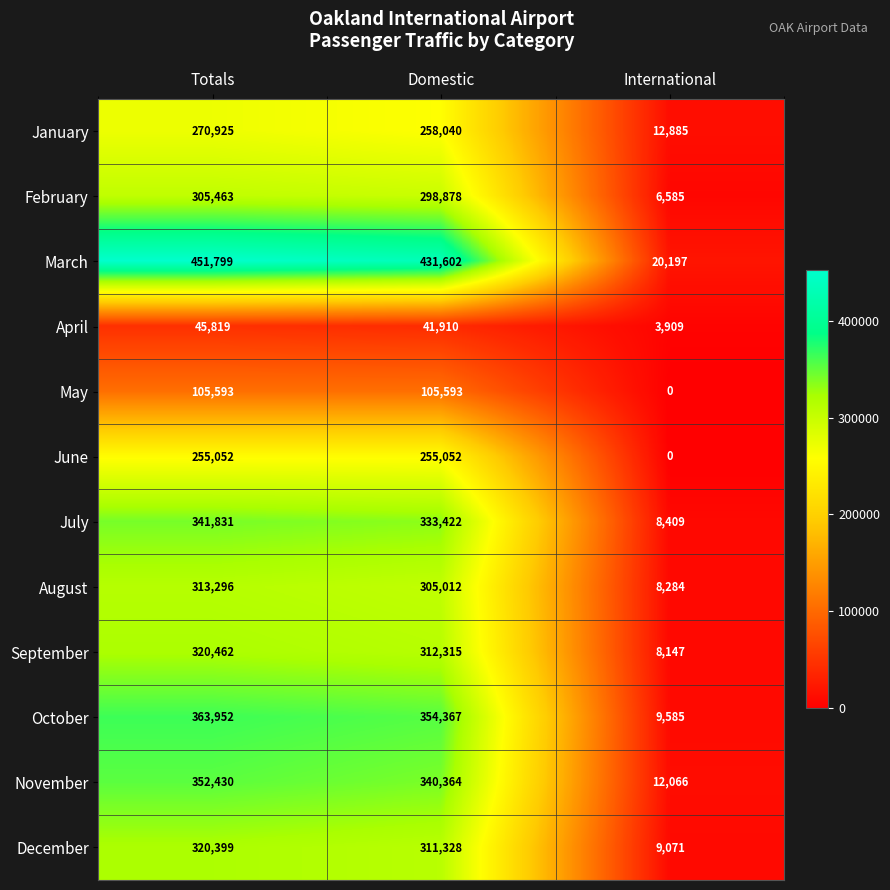

What is the minimum value for September?

8147